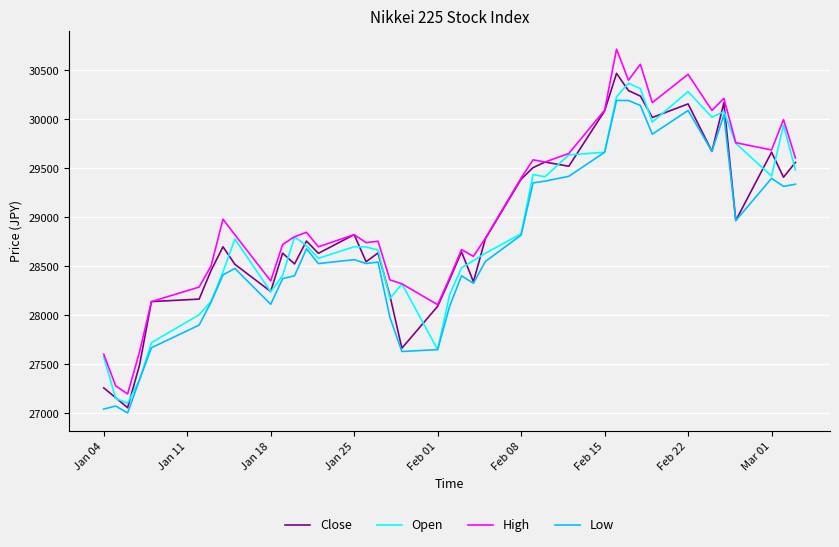

What is the highest value of the High series?

30714.5